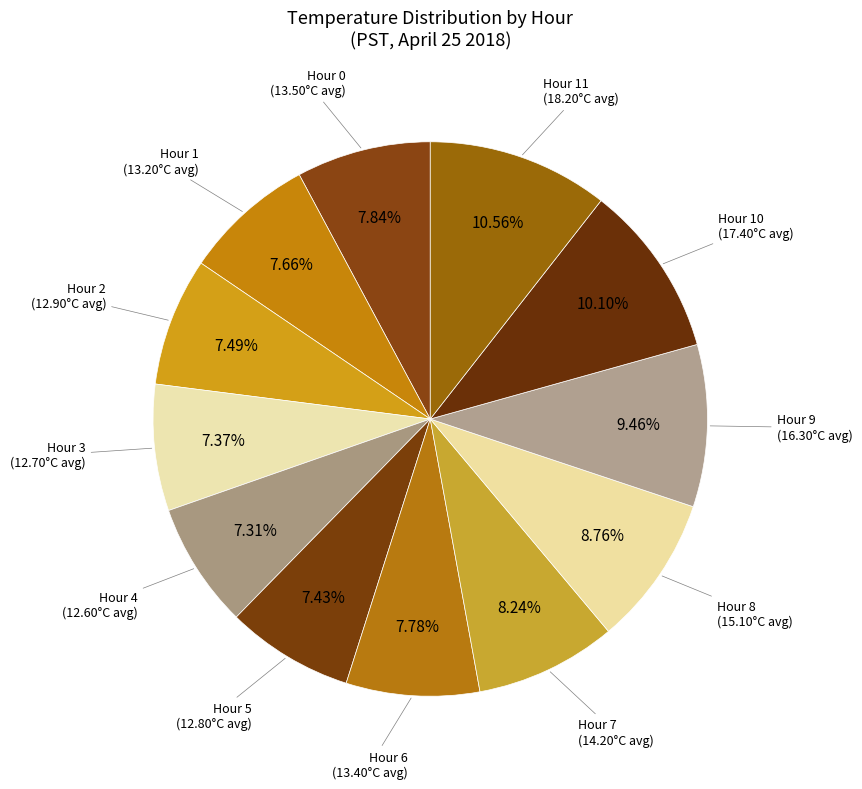

Count the number of slices in the pie.

12